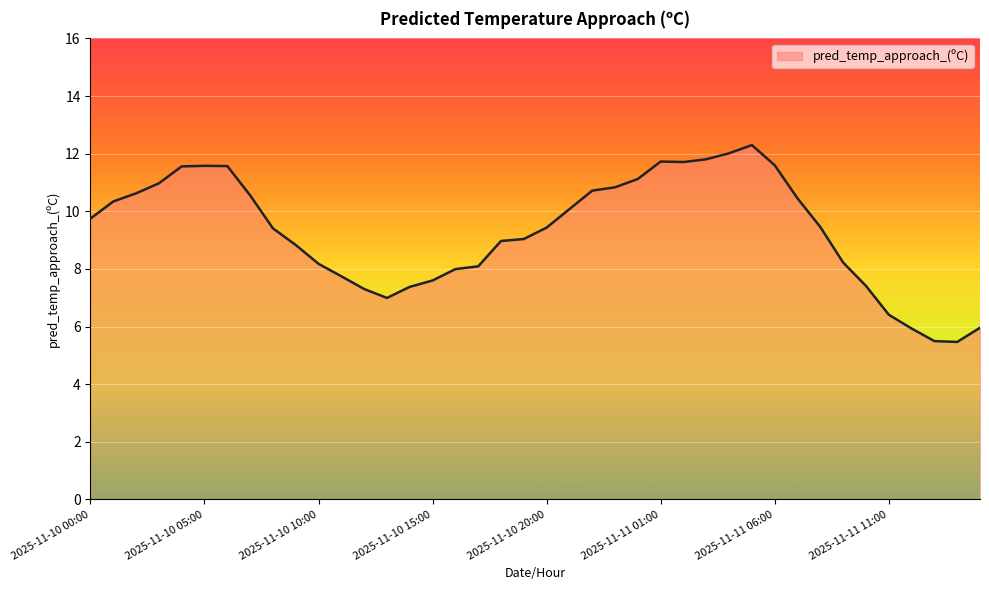

What is the difference between the maximum and minimum values?

6.8